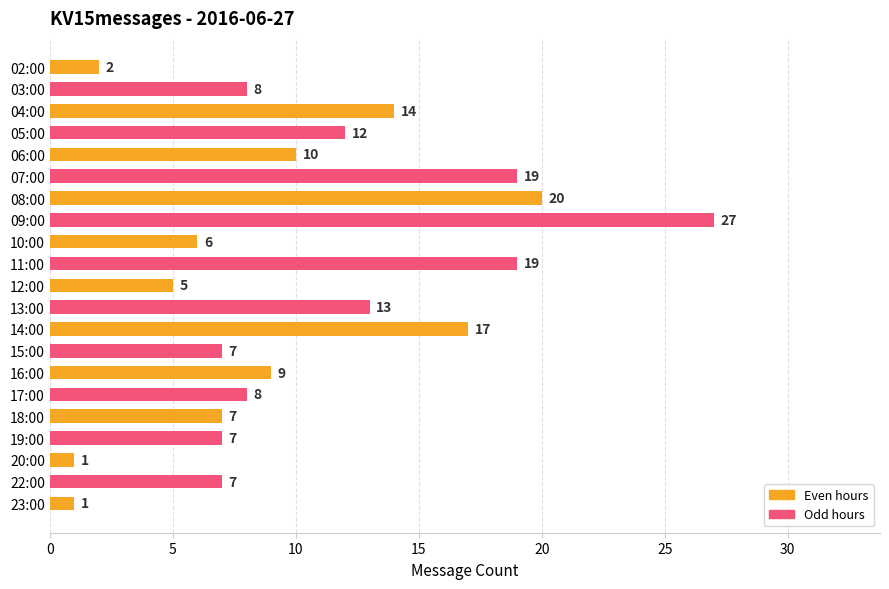

What is the difference between the second highest and second lowest values?

19